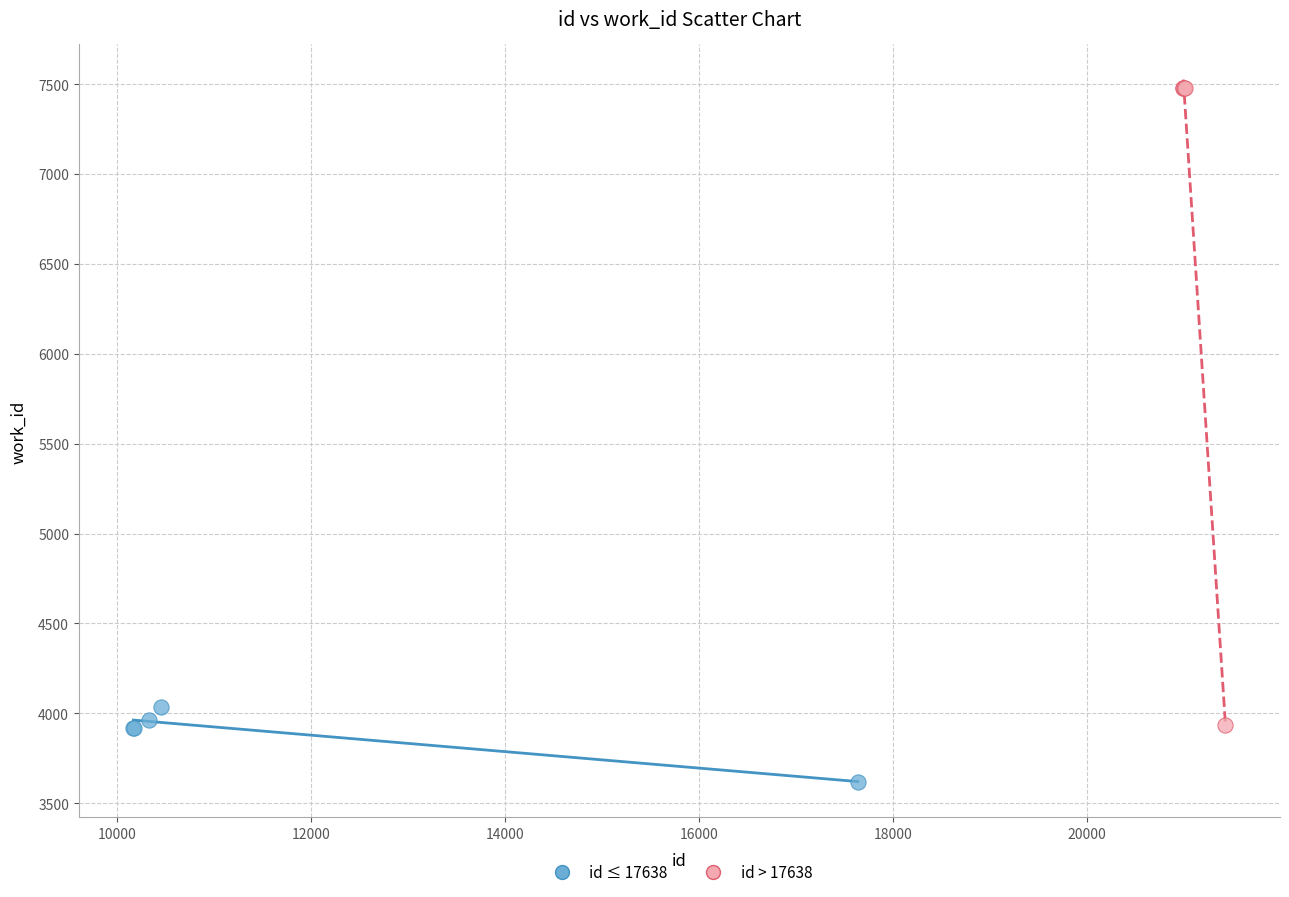

Which series has the largest Y range (max minus min)?

id > 17638